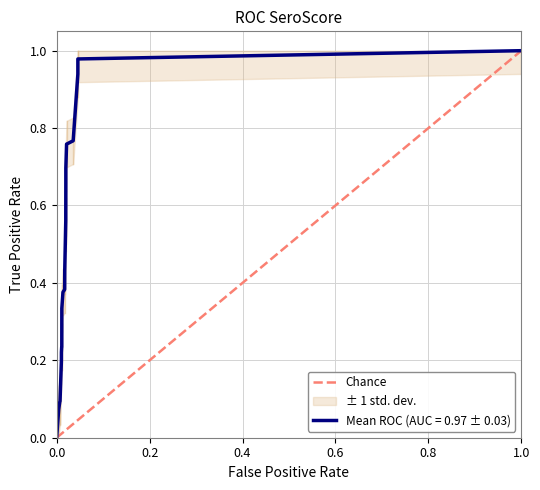

Is this an area chart (filled region under the line)?

No